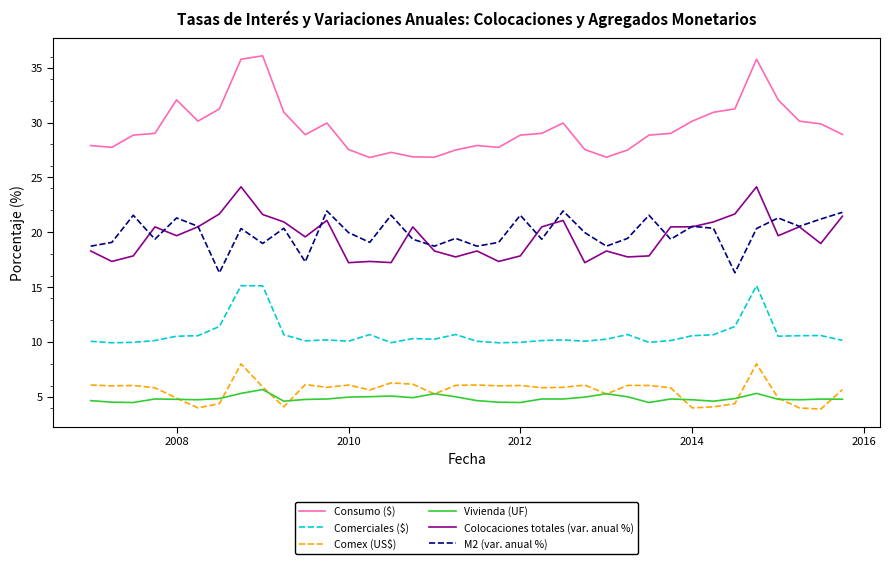

What is the minimum value for Consumo ($)?

26.8